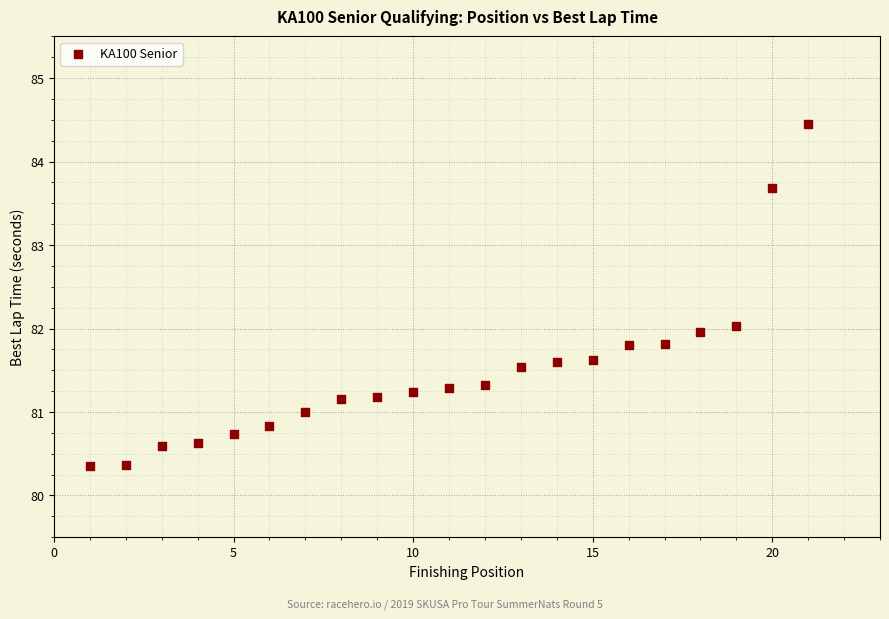

What is the range of Y values (max minus min)?

4.1